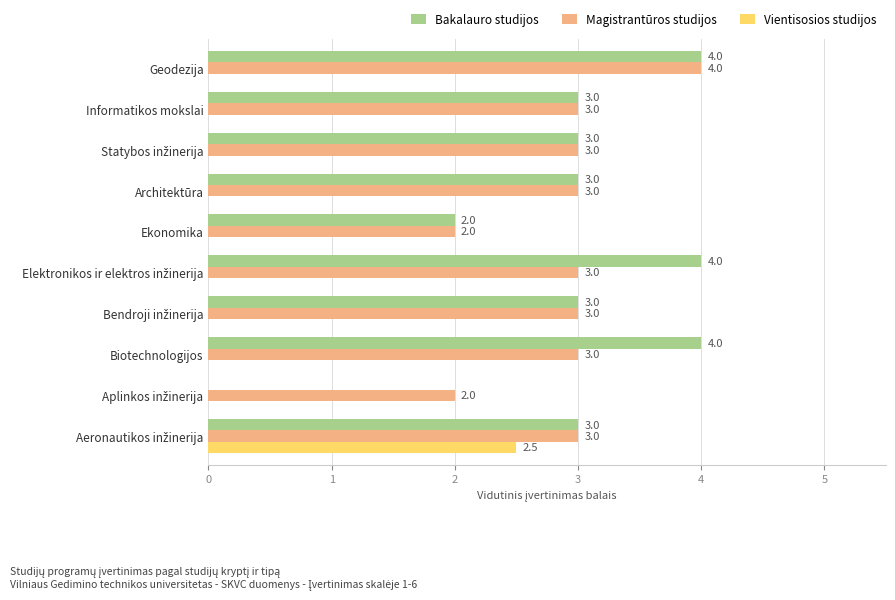

True or false: Vientisosios studijos has a value of 0.0 at Informatikos mokslai.

True